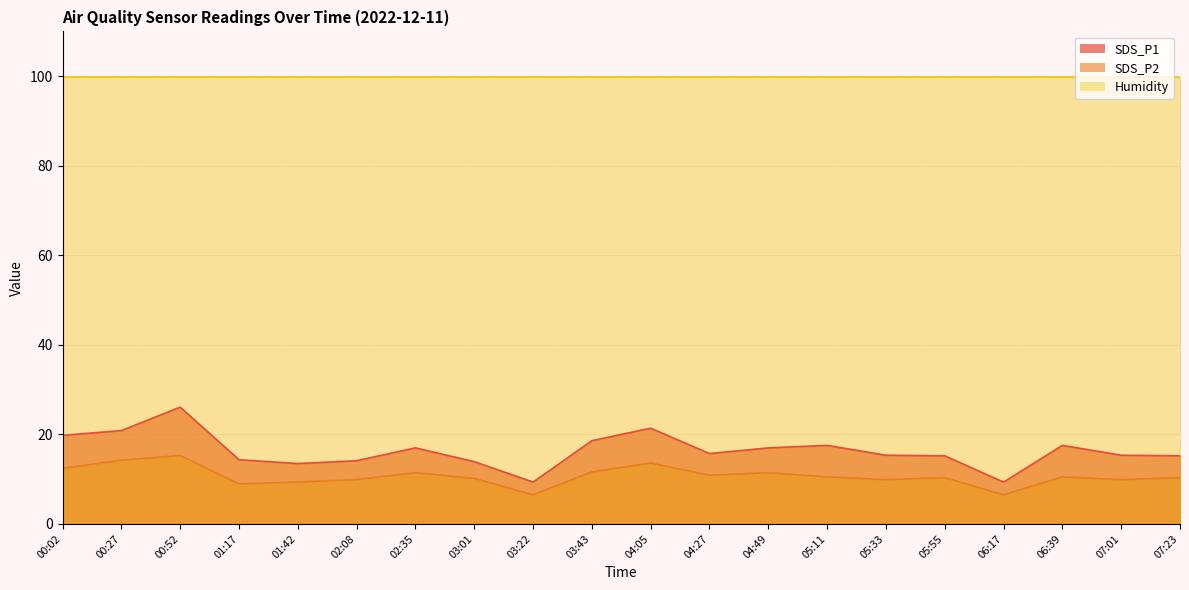

Where is the first local minimum for SDS_P1?

01:42